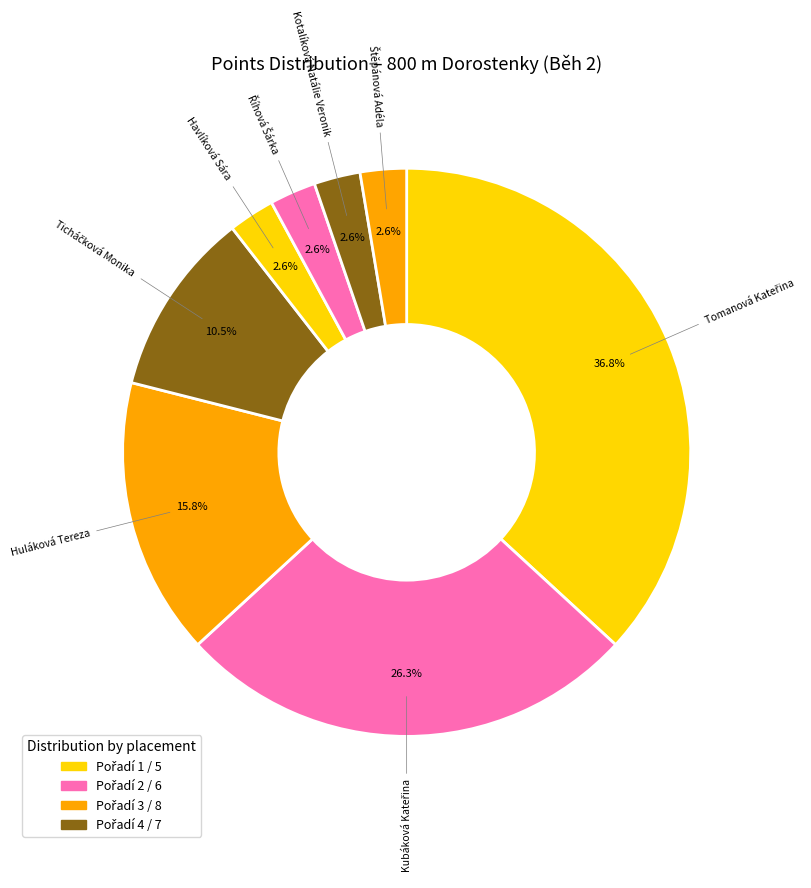

Which slice is the largest?

Tomanová Kateřina